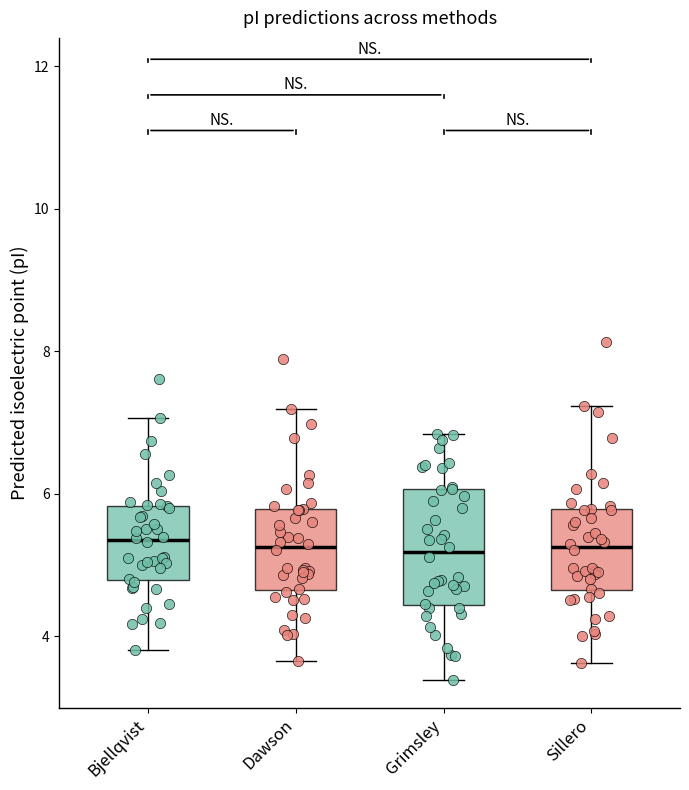

Where is the upper edge of the box for Dawson on the y-axis? The values are not printed on the chart, so give them approximately, as read against the axis.

5.8